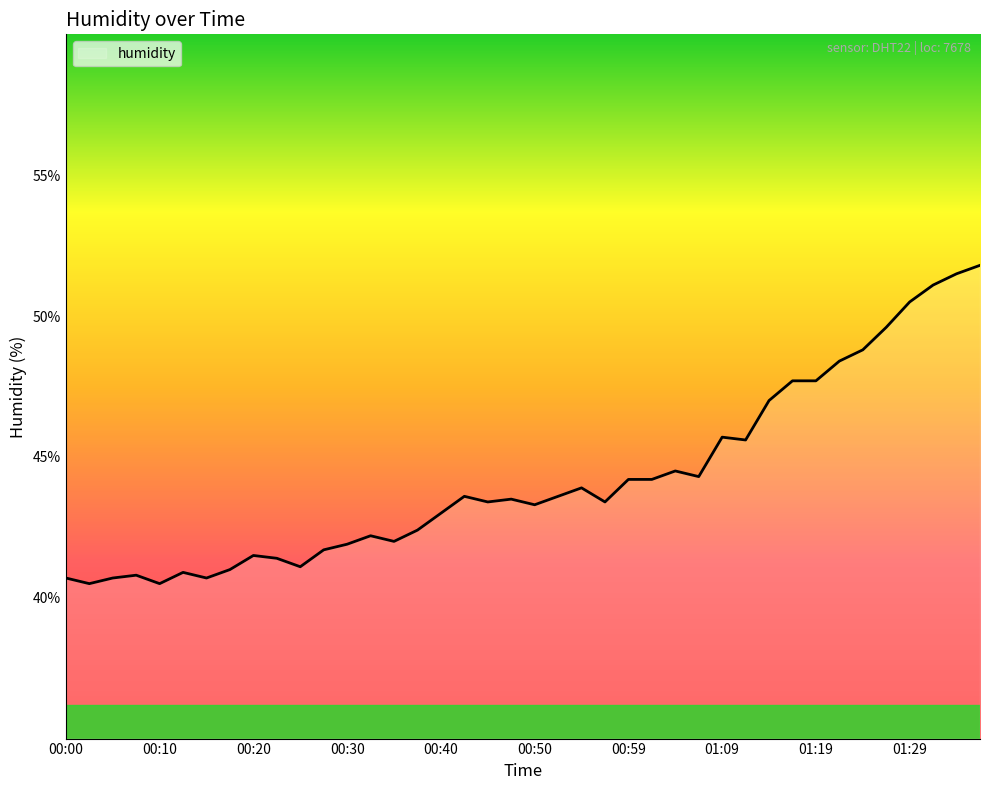

Rank the categories by value from lowest to highest.

00:02, 00:10, 00:00, 00:05, 00:15, 00:07, 00:12, 00:17, 00:25, 00:22, 00:20, 00:27, 00:30, 00:35, 00:32, 00:37, 00:40, 00:50, 00:45, 00:57, 00:47, 00:42, 00:52, 00:55, 00:59, 01:02, 01:07, 01:04, 01:12, 01:09, 01:14, 01:17, 01:19, 01:22, 01:24, 01:27, 01:29, 01:32, 01:34, 01:37